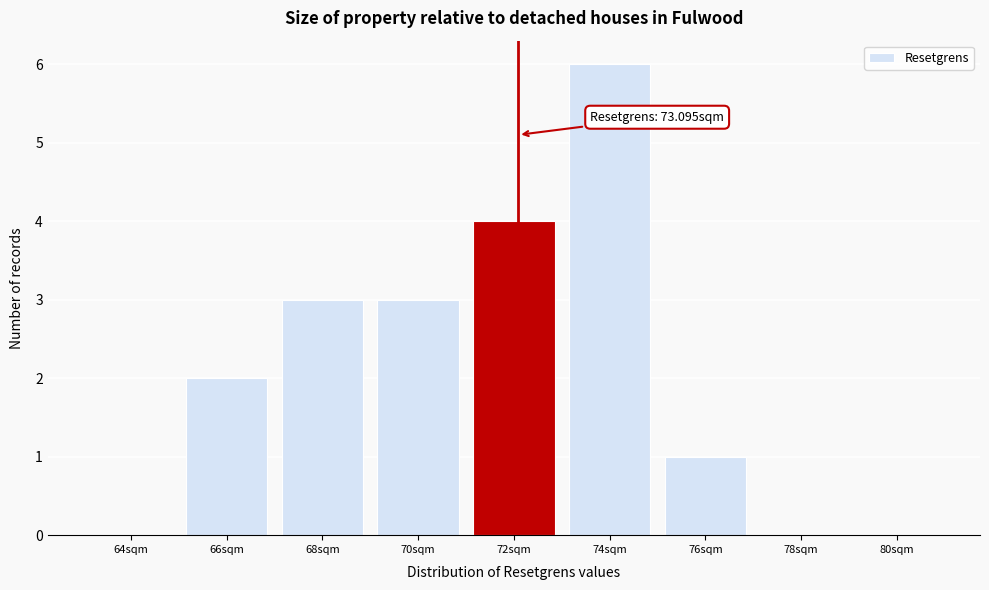

Reading left to right, transcribe all the data shown in this chart.

64sqm=0	66sqm=2	68sqm=3	70sqm=3	72sqm=4	74sqm=6	76sqm=1	78sqm=0	80sqm=0